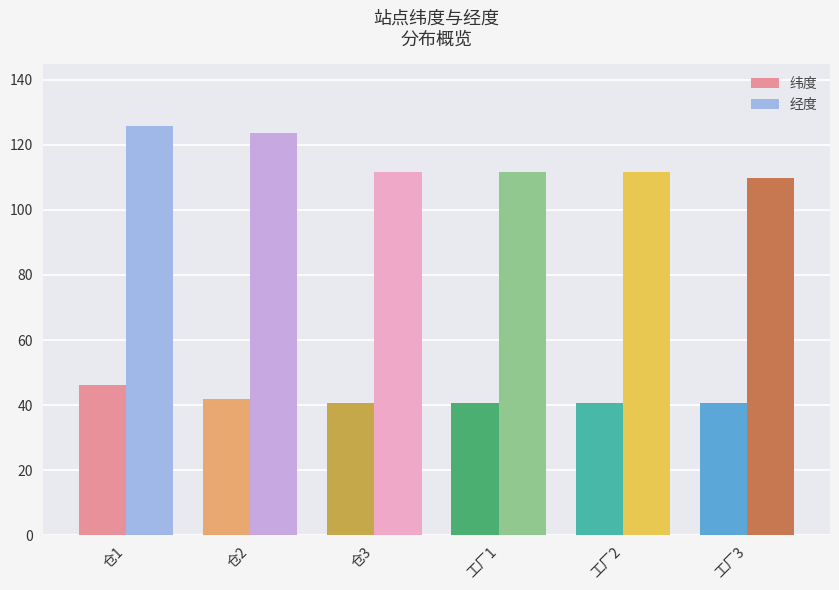

At which label does 经度 reach its minimum?

工厂3